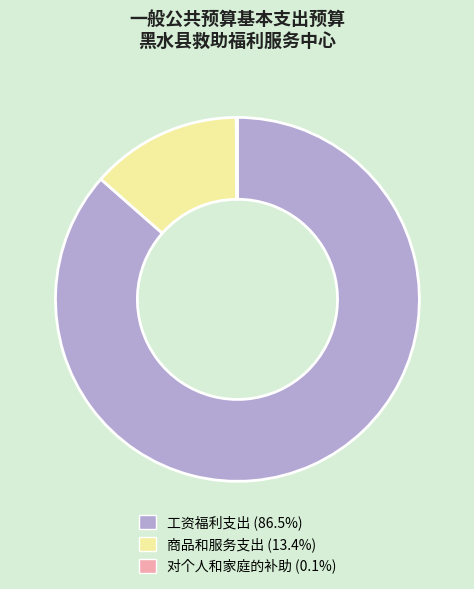

Between 工资福利支出 and 商品和服务支出, which is larger?

工资福利支出